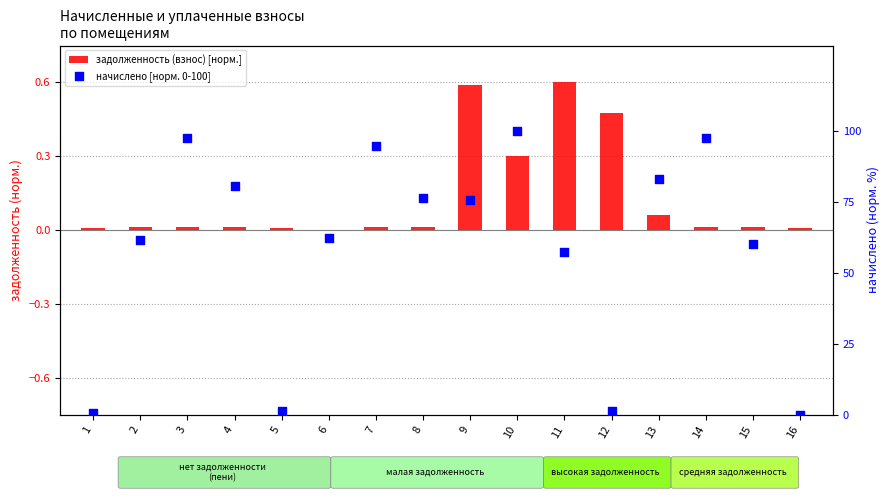

Which series has the largest Y range (max minus min)?

начислено [норм. 0-100]